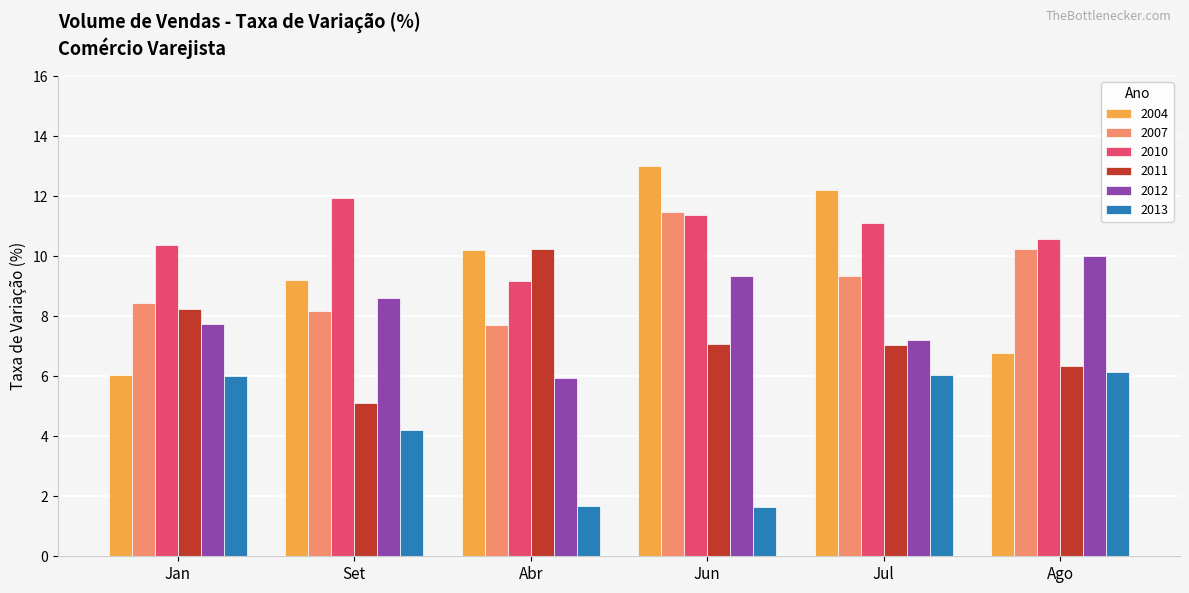

The value of 2010 at Jun is 11.4. True or false?

True